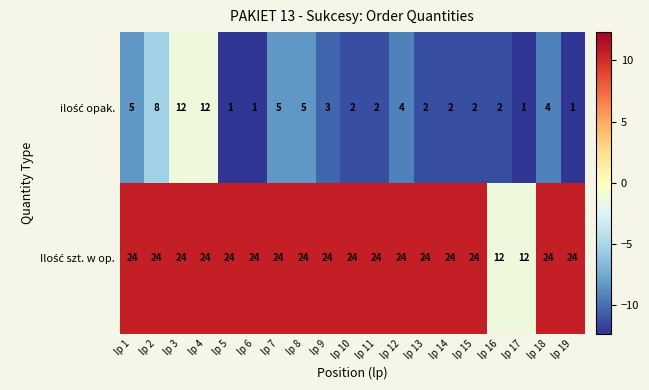

What is the greatest value displayed?

24